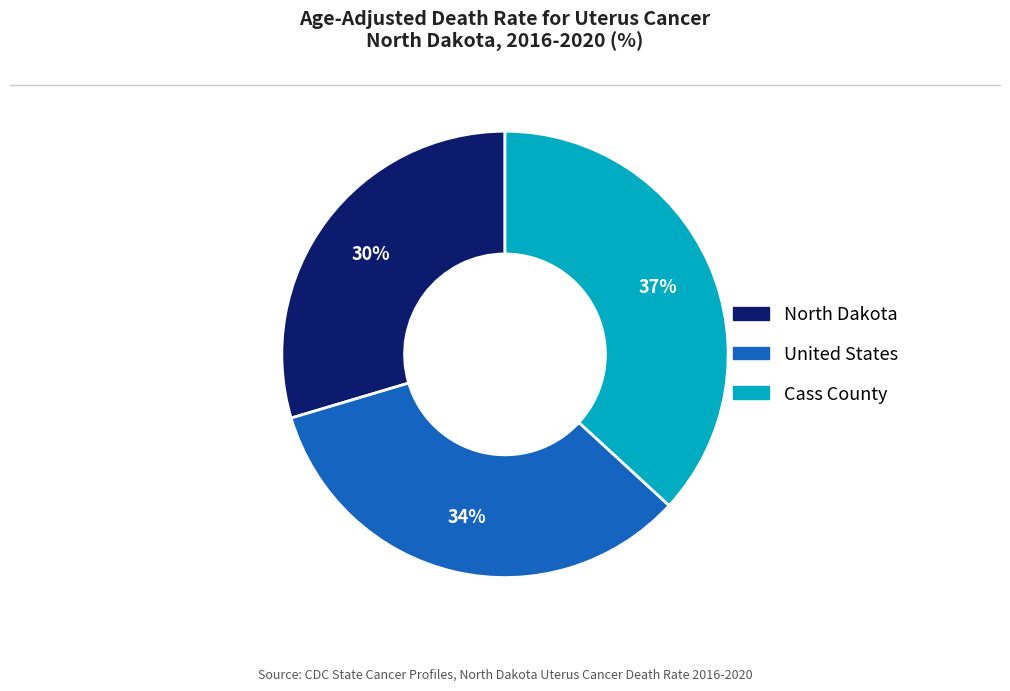

Rank the categories by value from lowest to highest.

North Dakota, United States, Cass County